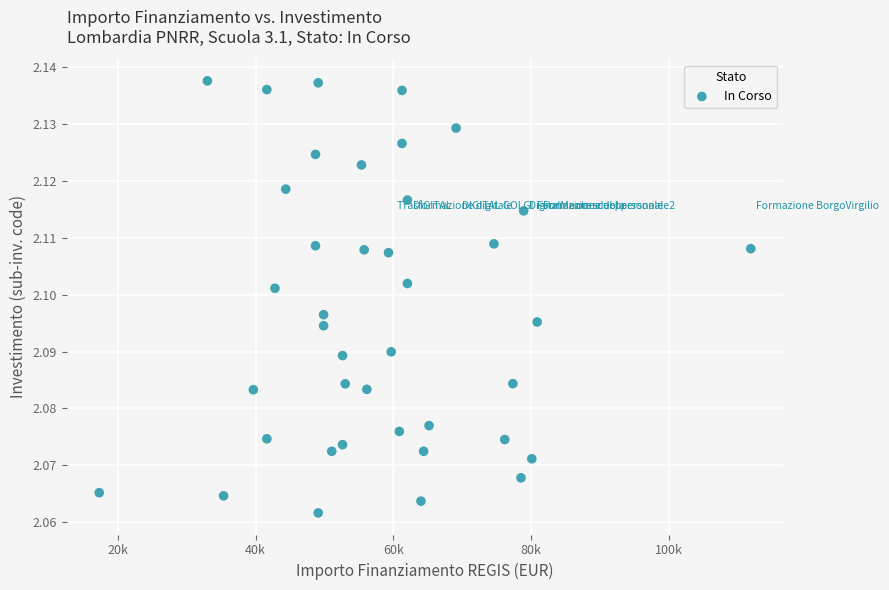

What is the range of X values (max minus min)?

94665.7